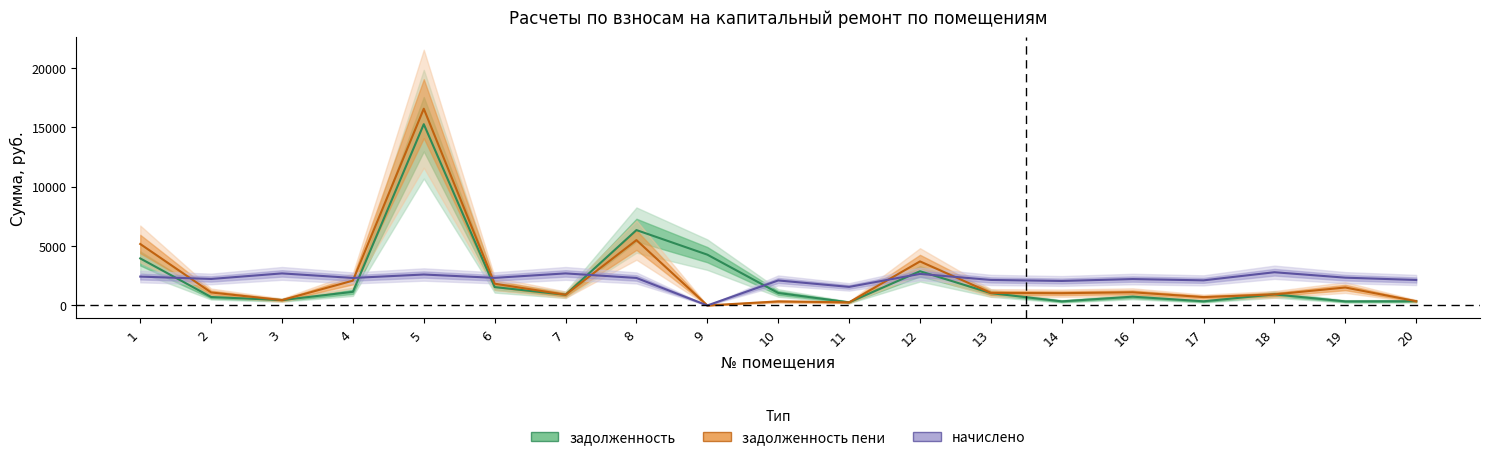

What are all the series names shown in the legend?

задолженность, задолженность пени, начислено